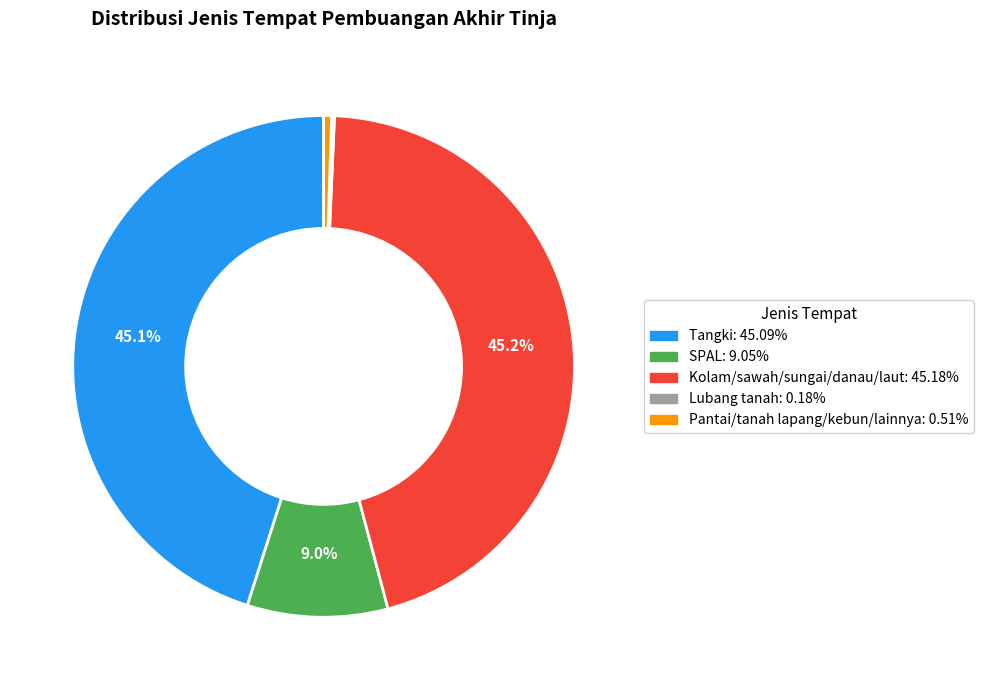

To the nearest percent, what portion does Tangki represent?

45%